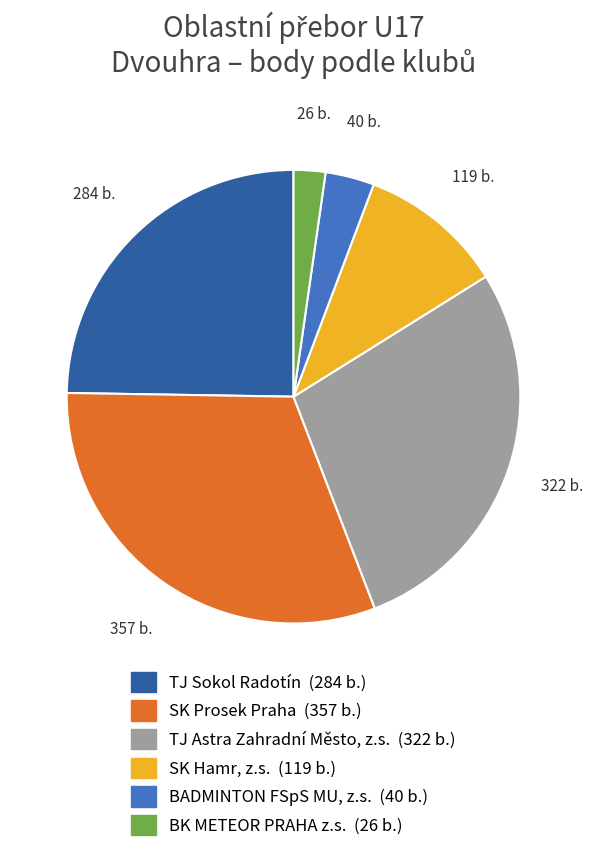

Count the number of slices in the pie.

6